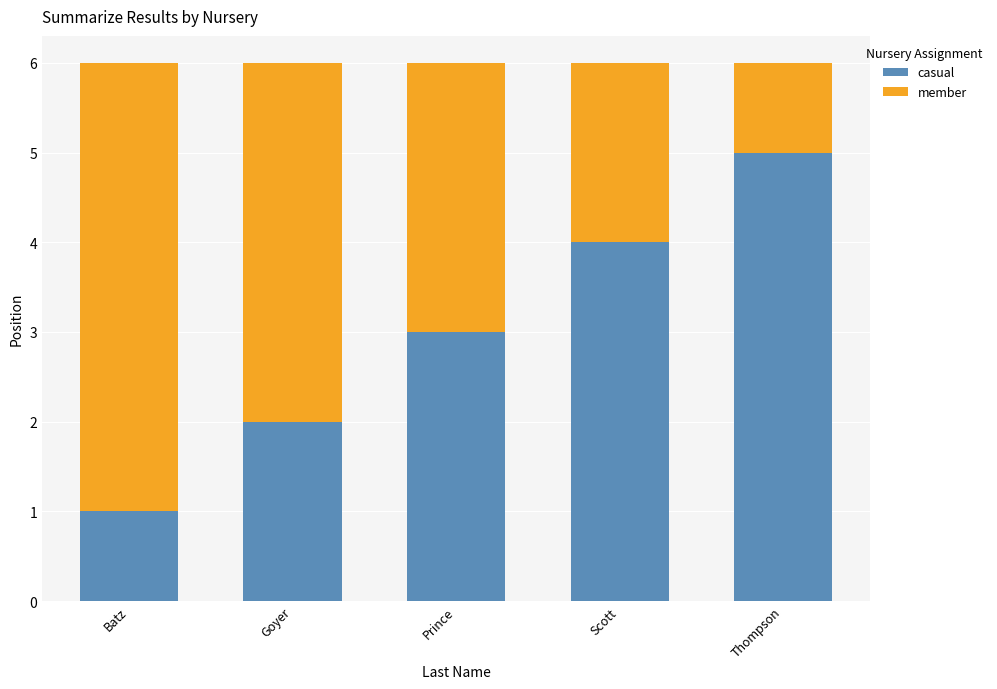

What value does the casual series have at Scott?

4